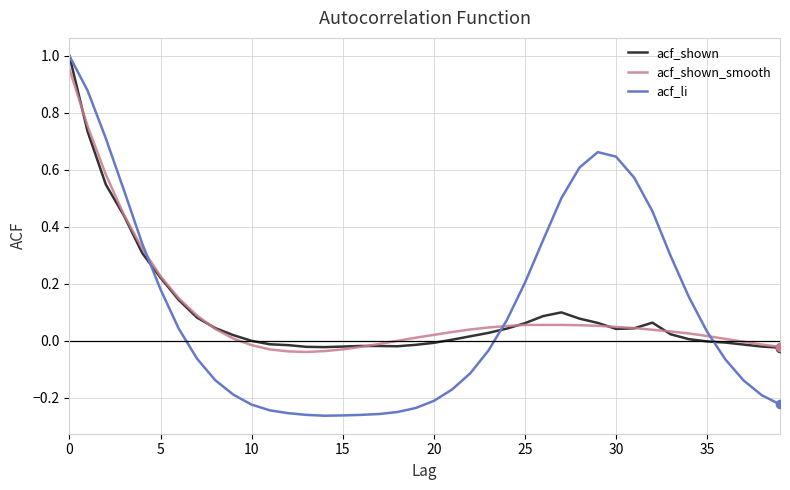

Which series has the widest spread of values?

acf_li